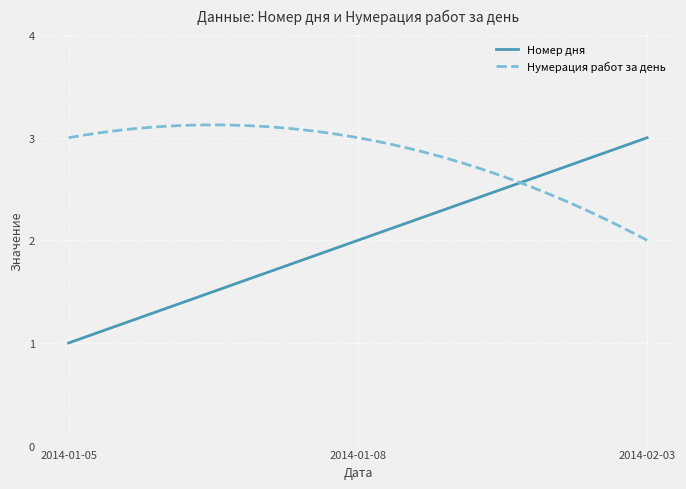

Which series has the widest spread of values?

Номер дня